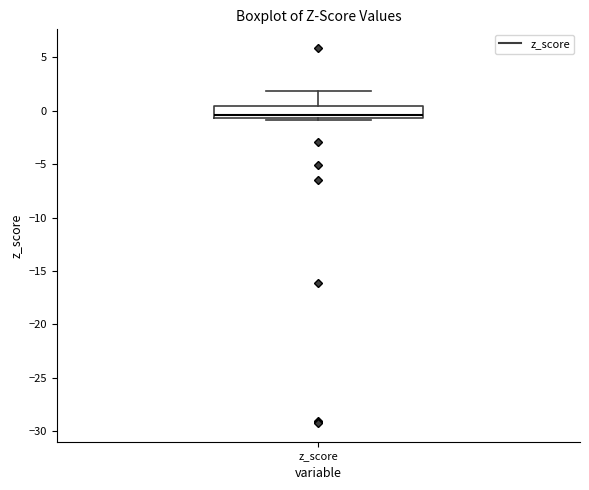

Transcribe this box plot: give where the median line is, the range the box spans, and where the two whiskers end, as read against the y-axis. The values are not printed on the chart, so give them approximately, as read against the axis.

median -0.5 (just above the box's lower edge), box -0.5 to 0.5, whiskers -1.0 to 2.0